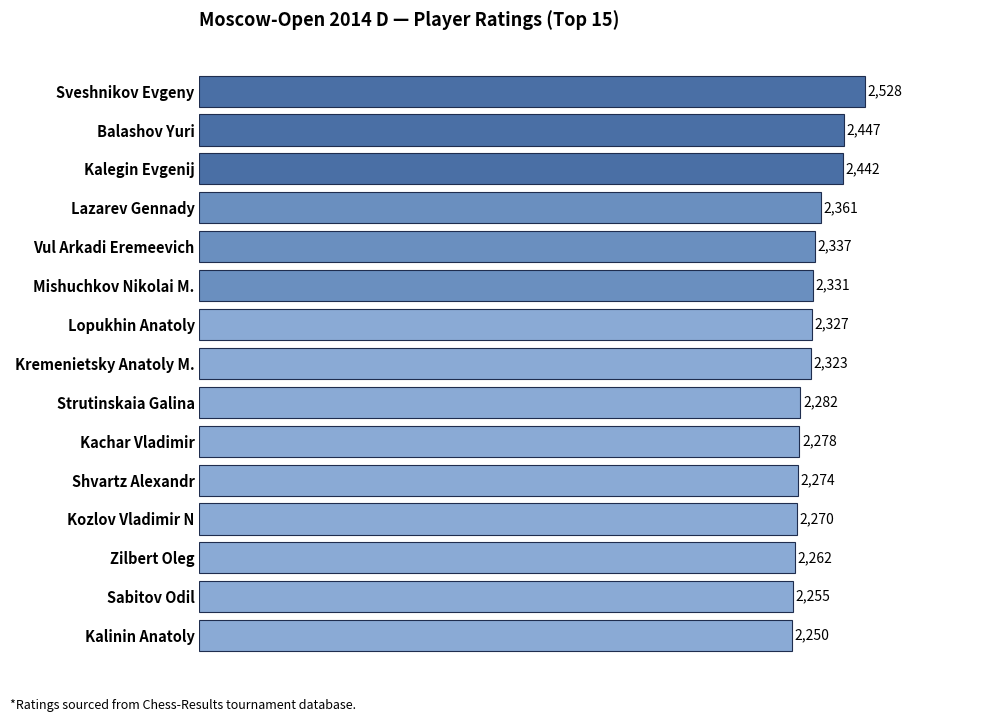

Where is the data nearest to the value 2389?

Lazarev Gennady